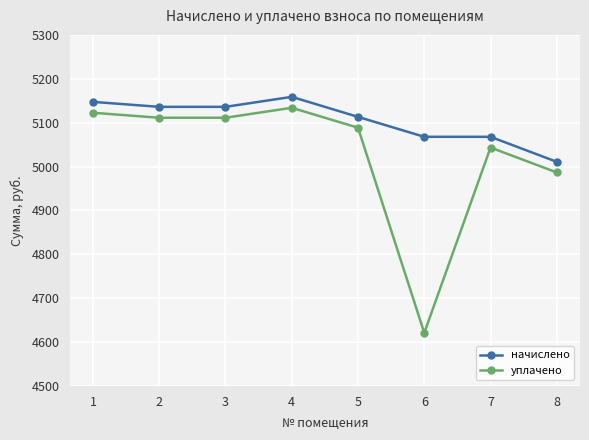

Reading right to left, extract all data points from this chart.

начислено: 5010.7	5067.7	5067.7	5113.2	5158.8	5136.0	5136.0	5147.4
уплачено: 4986.5	5043.2	4620.9	5088.5	5133.9	5111.2	5111.2	5122.5